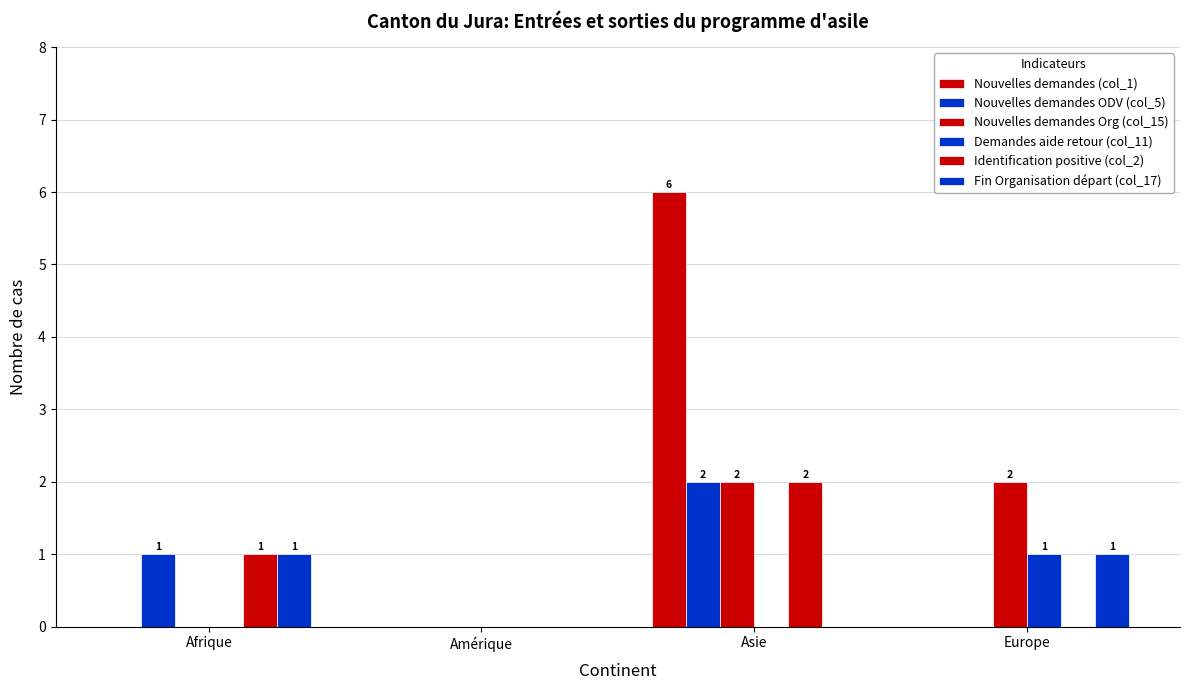

Which series has the largest total across all categories?

Nouvelles demandes (col_1)